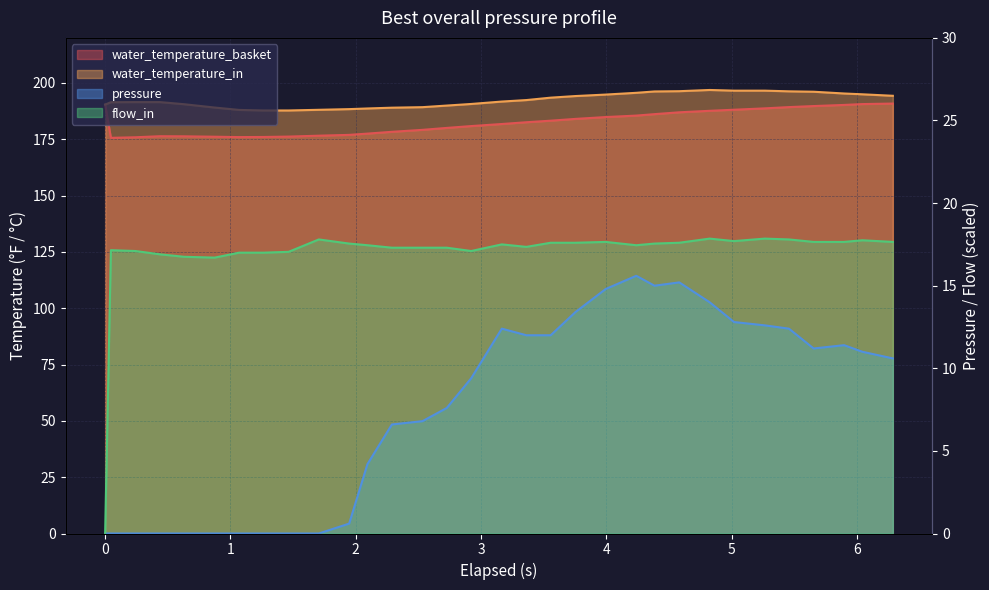

Between 0.437 and 1.705, which series saw the biggest shift?

water_temperature_in